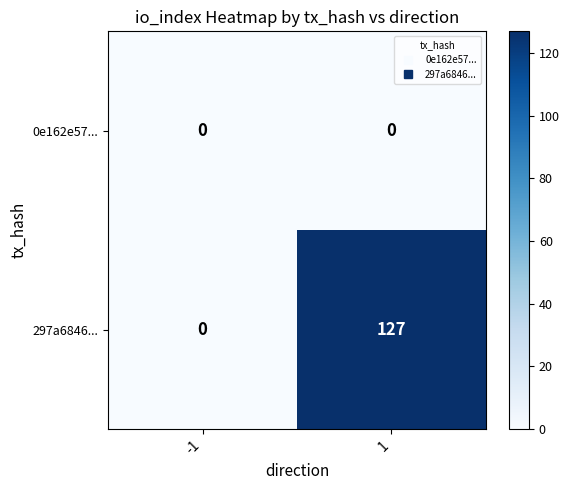

Which series changed the most between -1 and 1?

297a6846...